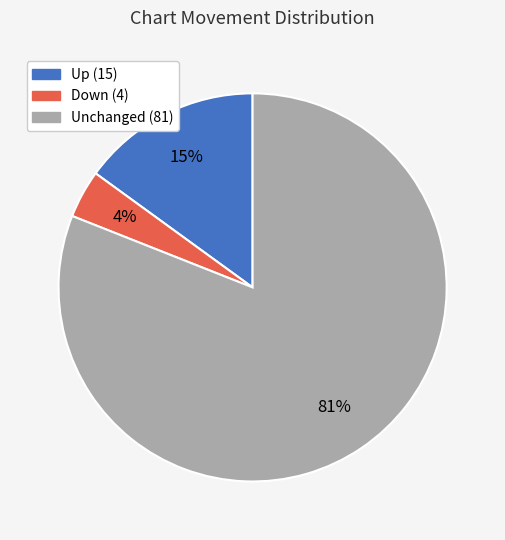

To the nearest percent, what is the difference between the largest and smallest slice percentages?

77%